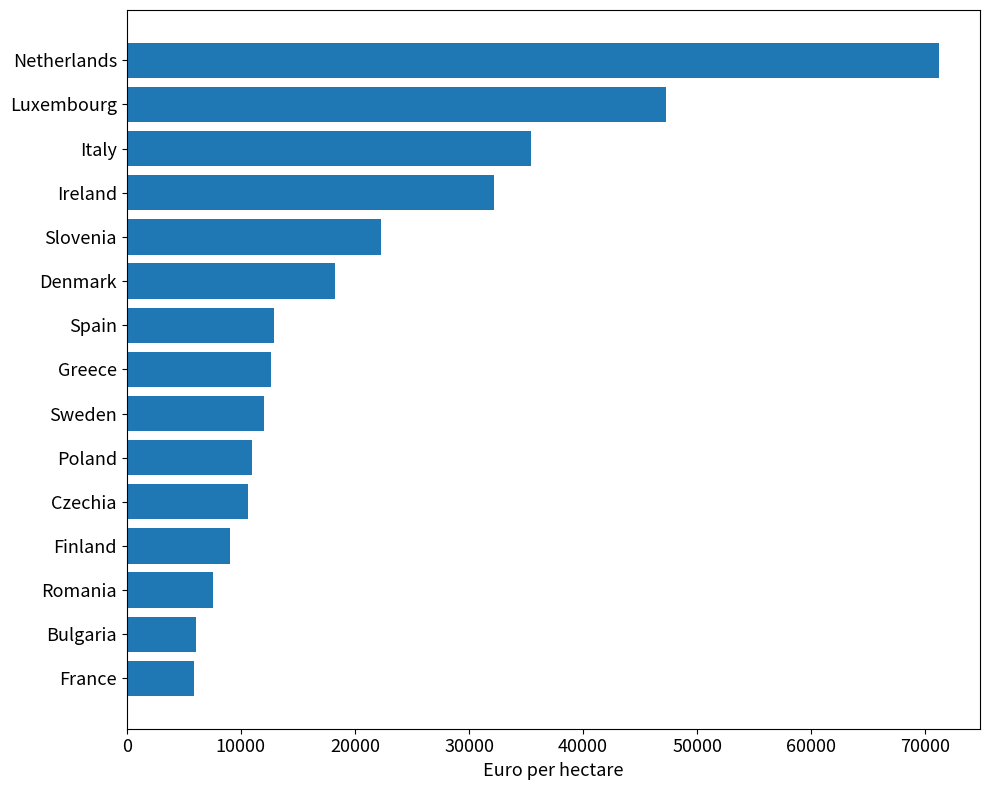

The chart shows a value of 4243.5 at Poland. True or false?

False